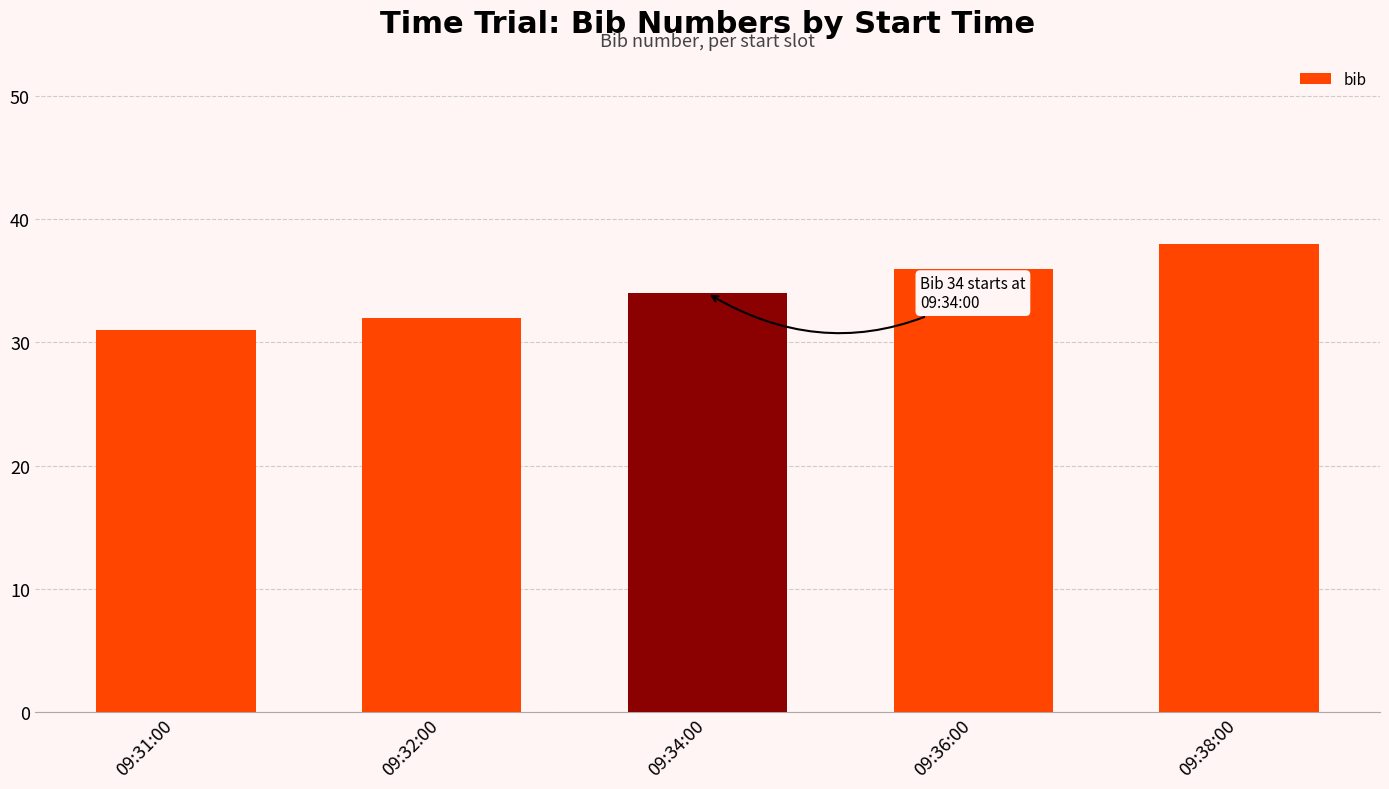

Read the value at 09:34:00.

34